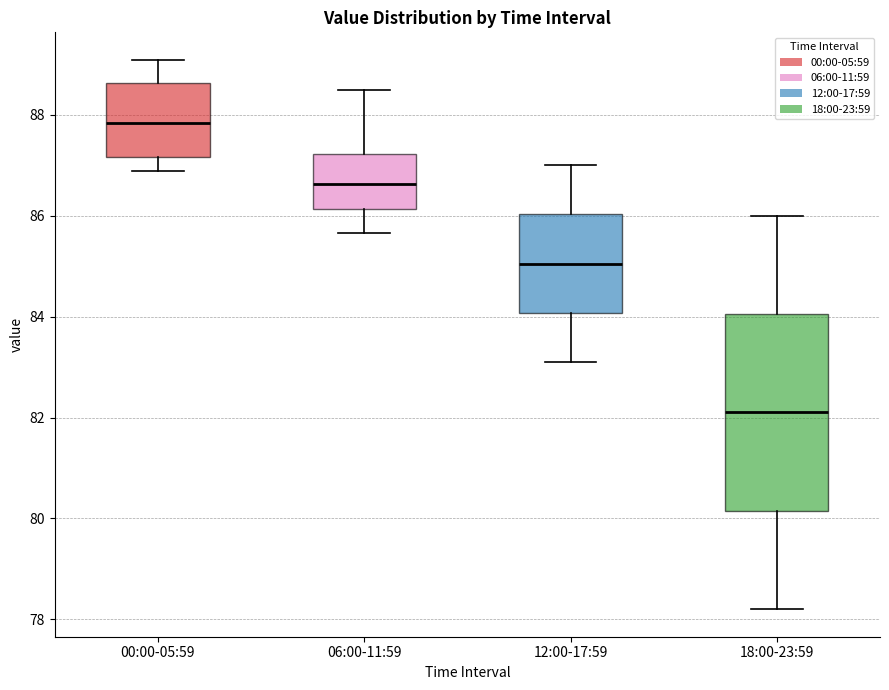

Reading left to right, transcribe this box plot: for each box, give where its median line is, the range the box spans, and where its two whiskers end, as read against the y-axis. The values are not printed on the chart, so give them approximately, as read against the axis.

00:00-05:59: median 87.8, box 87.2 to 88.6, whiskers 86.8 to 89.0
06:00-11:59: median 86.6, box 86.2 to 87.2, whiskers 85.6 to 88.6
12:00-17:59: median 85.0, box 84.0 to 86.0, whiskers 83.2 to 87.0
18:00-23:59: median 82.2, box 80.2 to 84.0, whiskers 78.2 to 86.0